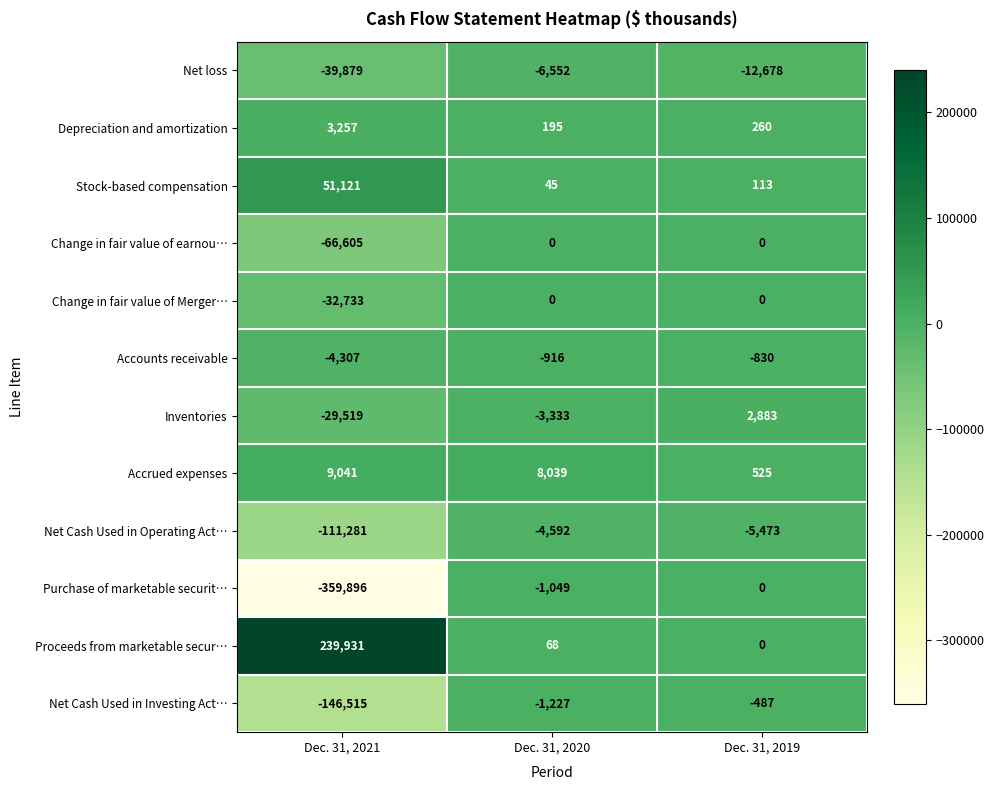

Which series has the largest total across all categories?

Proceeds from marketable secur…